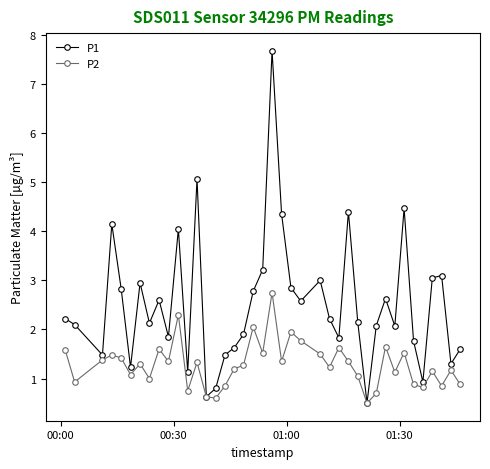

What are all the series names shown in the legend?

P1, P2